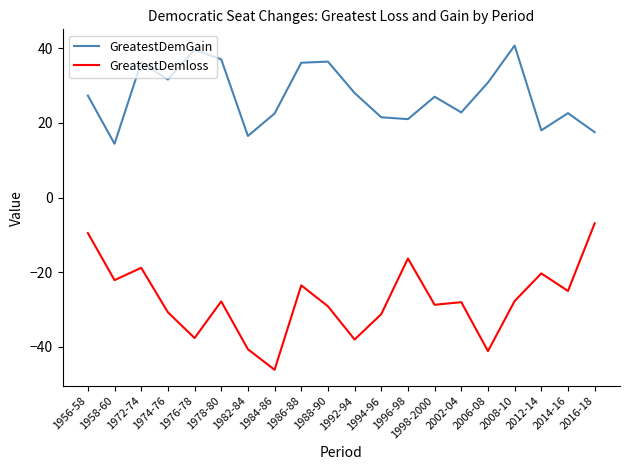

Which category has the highest value across all series?

2008-10